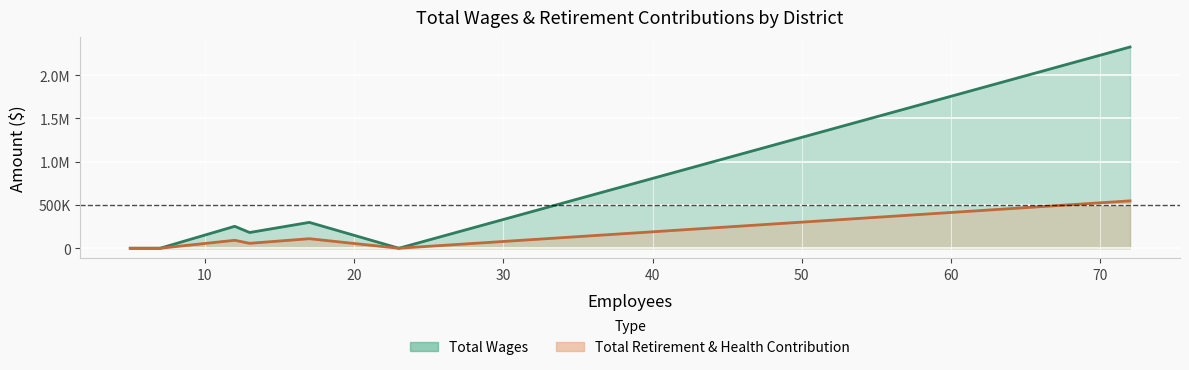

Which series has the largest total across all categories?

Total Wages